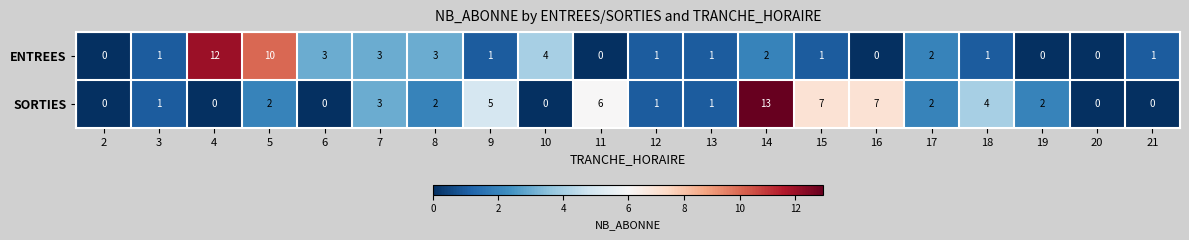

What is the spread (max minus min) of values at 16?

7